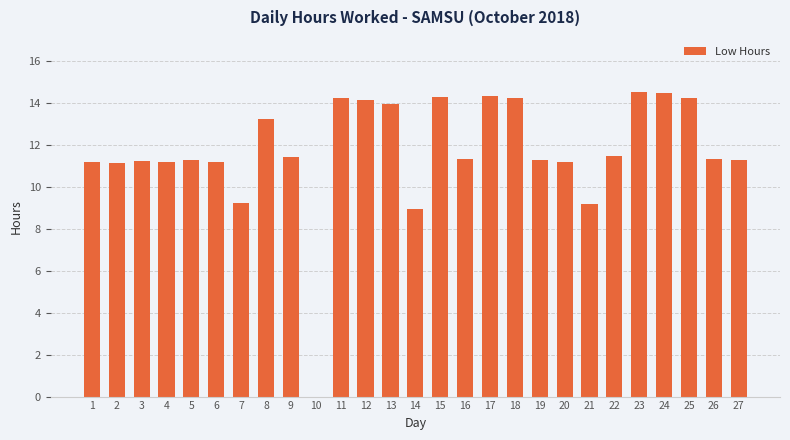

What is the sum of all values?

315.2